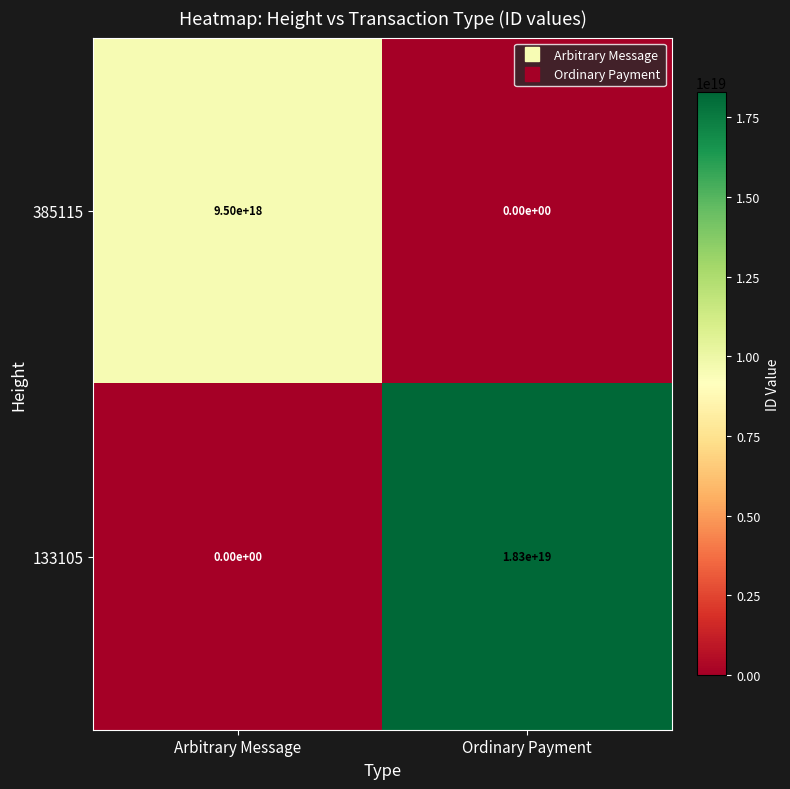

Which series has the largest range (max minus min)?

133105